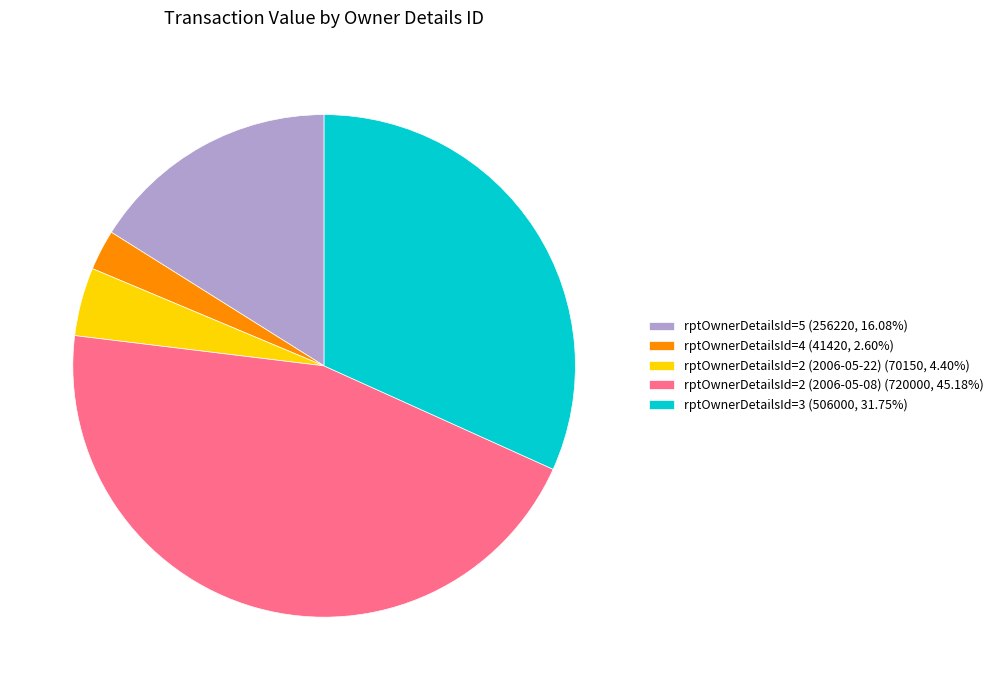

What is the ratio of the value at rptOwnerDetailsId=5 (256220, 16.08%) to the value at rptOwnerDetailsId=2 (2006-05-22) (70150, 4.40%)?

3.7